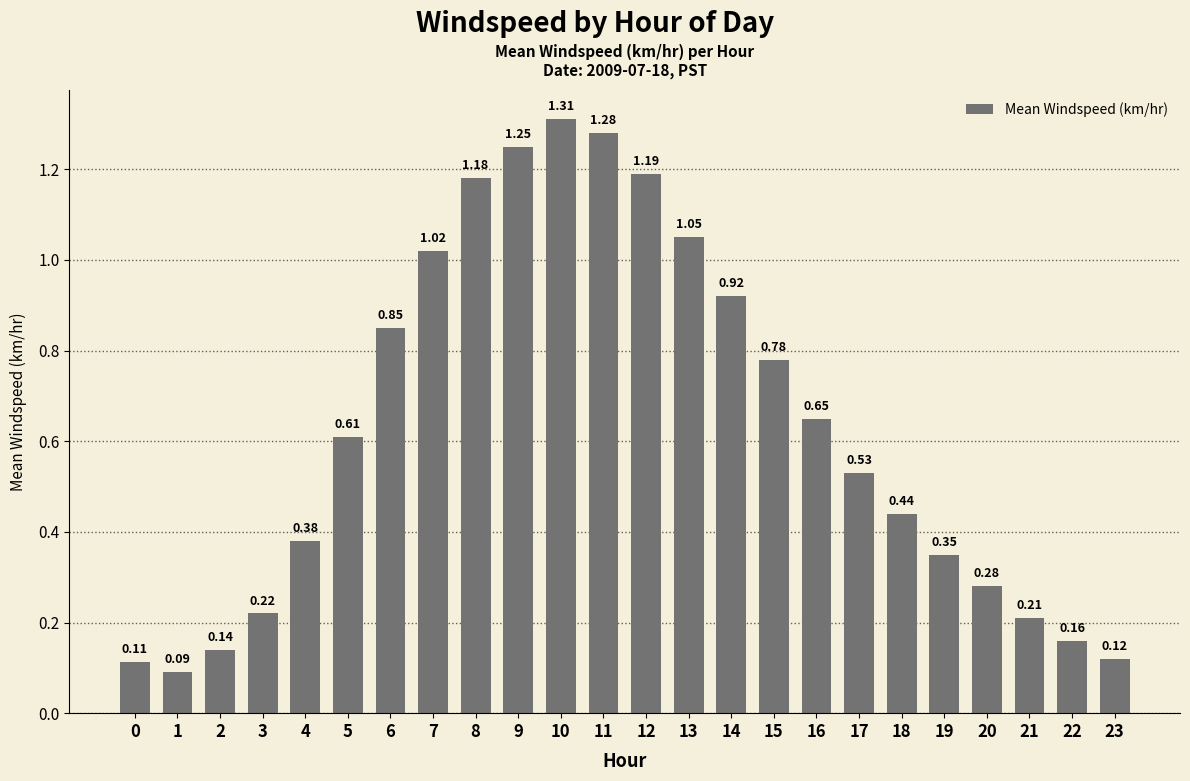

What is the change in value from 8 to 15?

-0.4